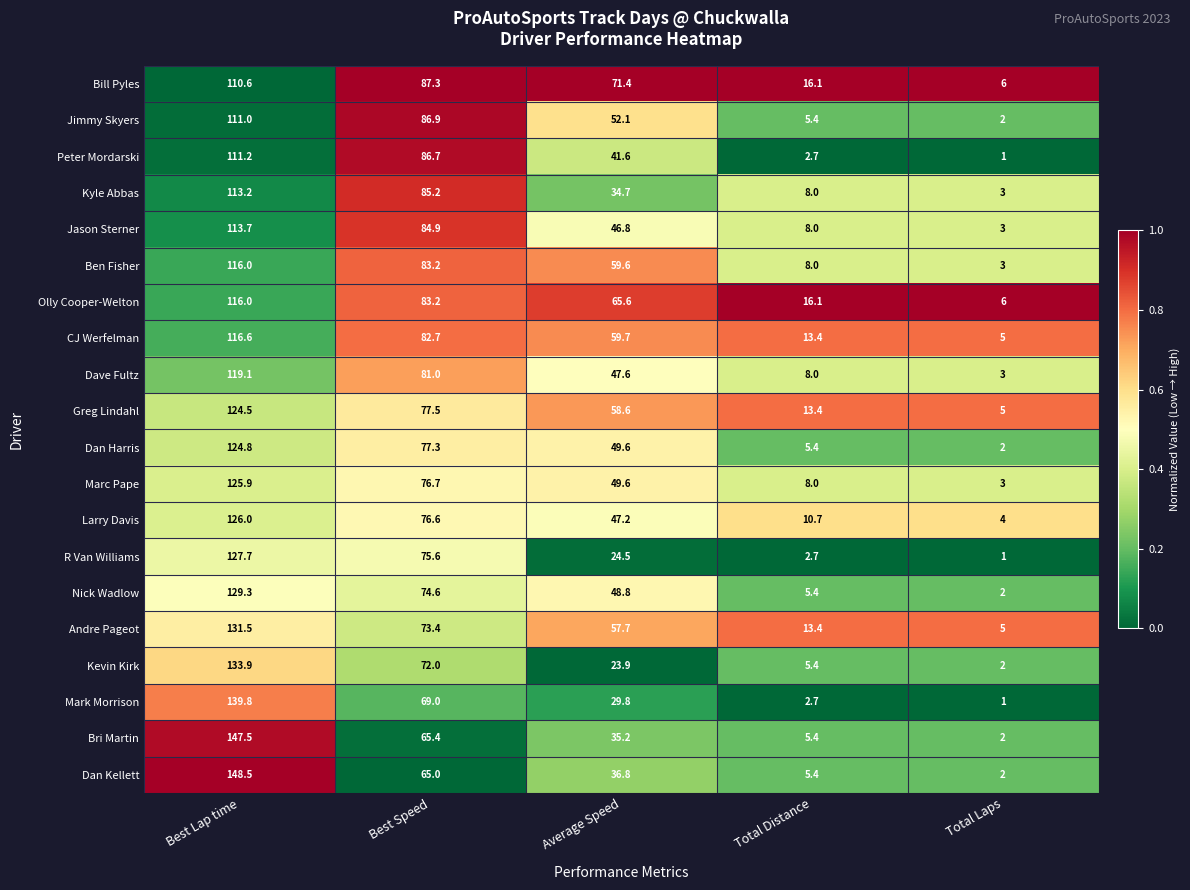

Where is Marc Pape nearest to the value 64?

Best Speed